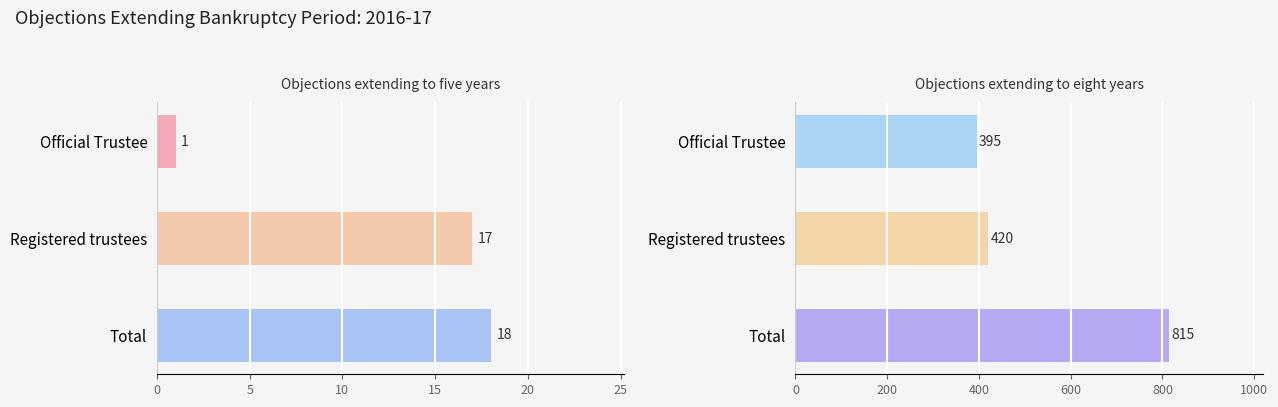

Read the Number of objections extending bankruptcy to eight years value at Total, to the nearest 50.

800